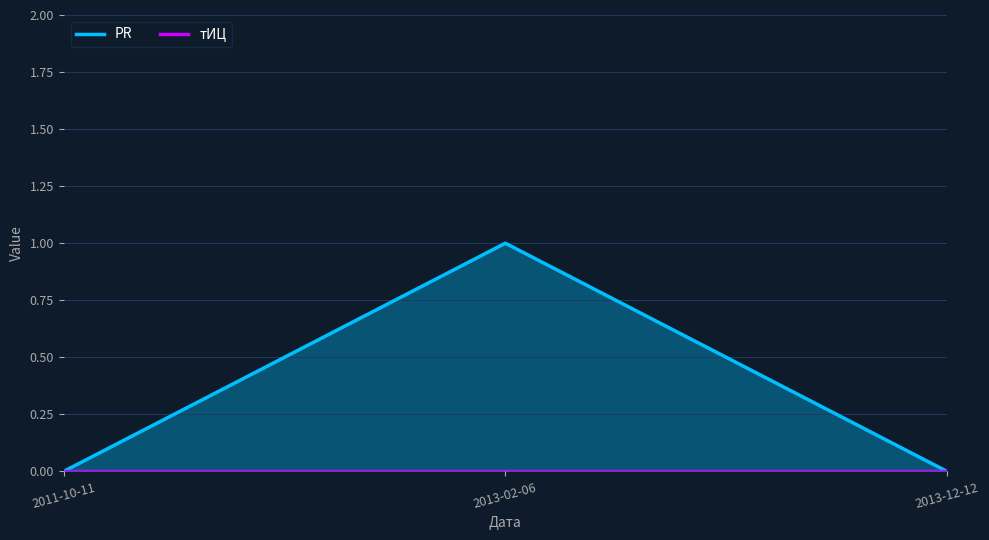

What is the label of the 2nd point from the right?

2013-02-06